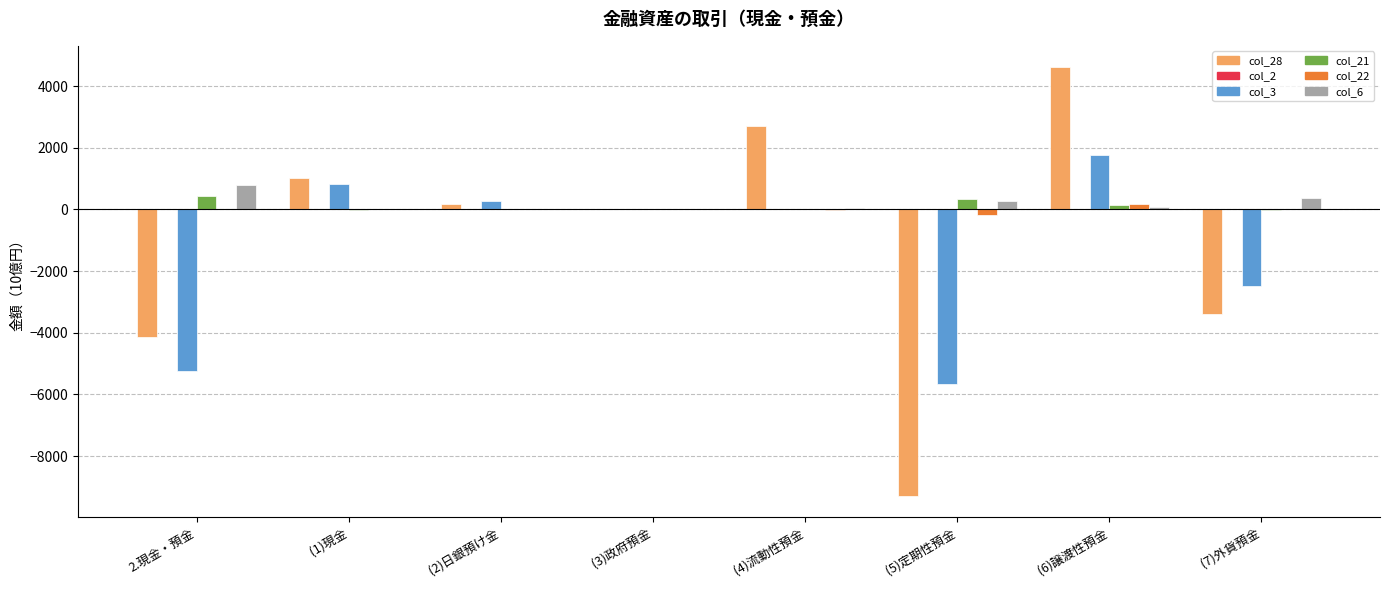

The value of col_21 at   (3)政府預金 is 0.0. True or false?

True